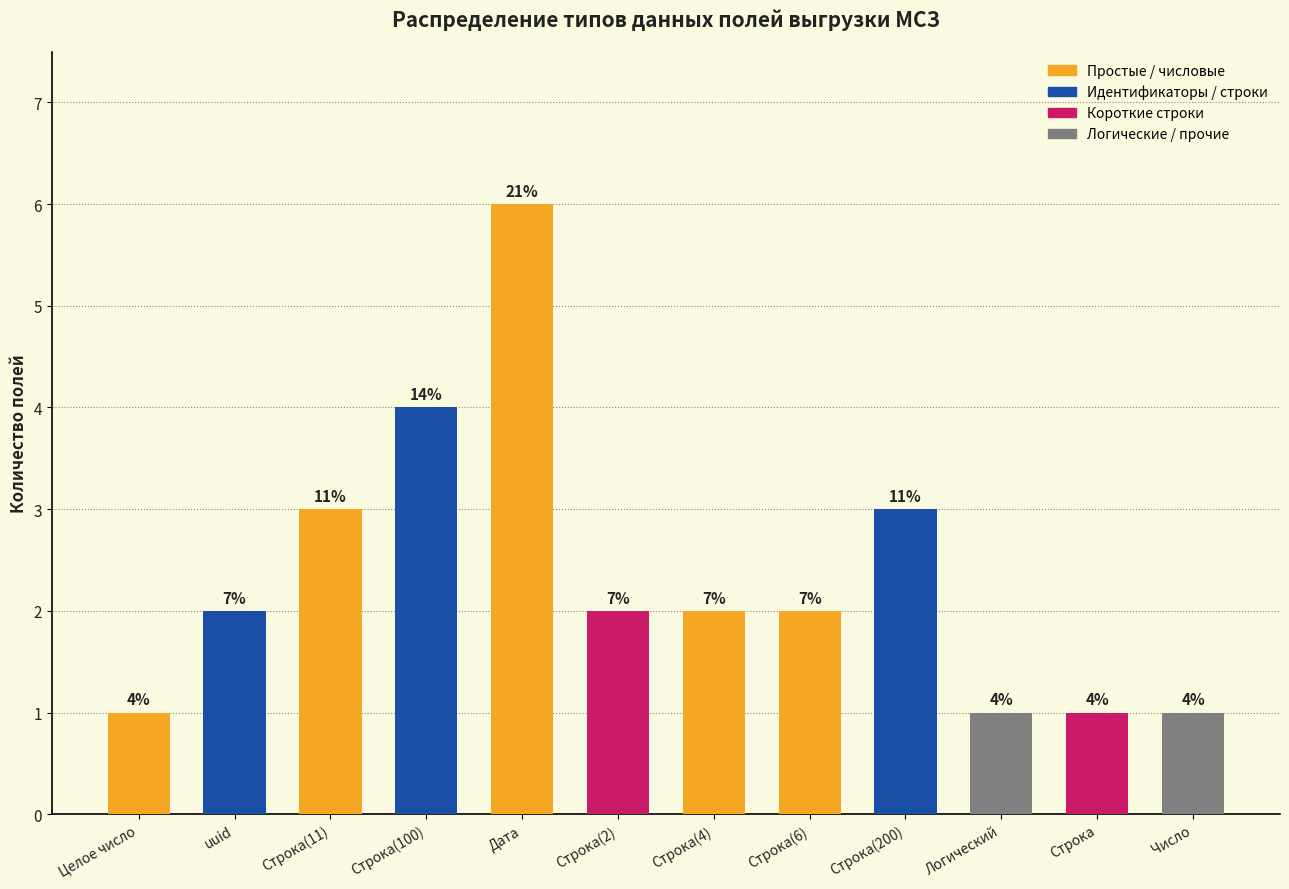

What is the change in value from Строка(11) to Строка?

-2